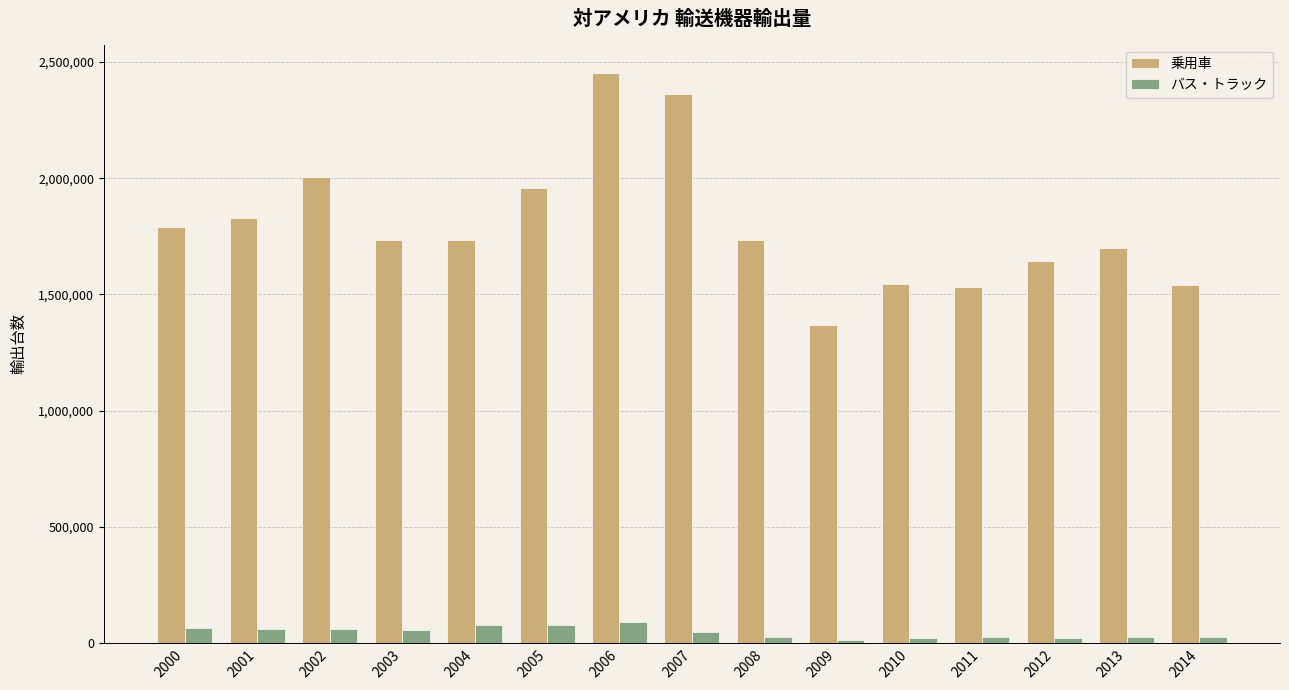

What are all the series names shown in the legend?

乗用車, バス・トラック